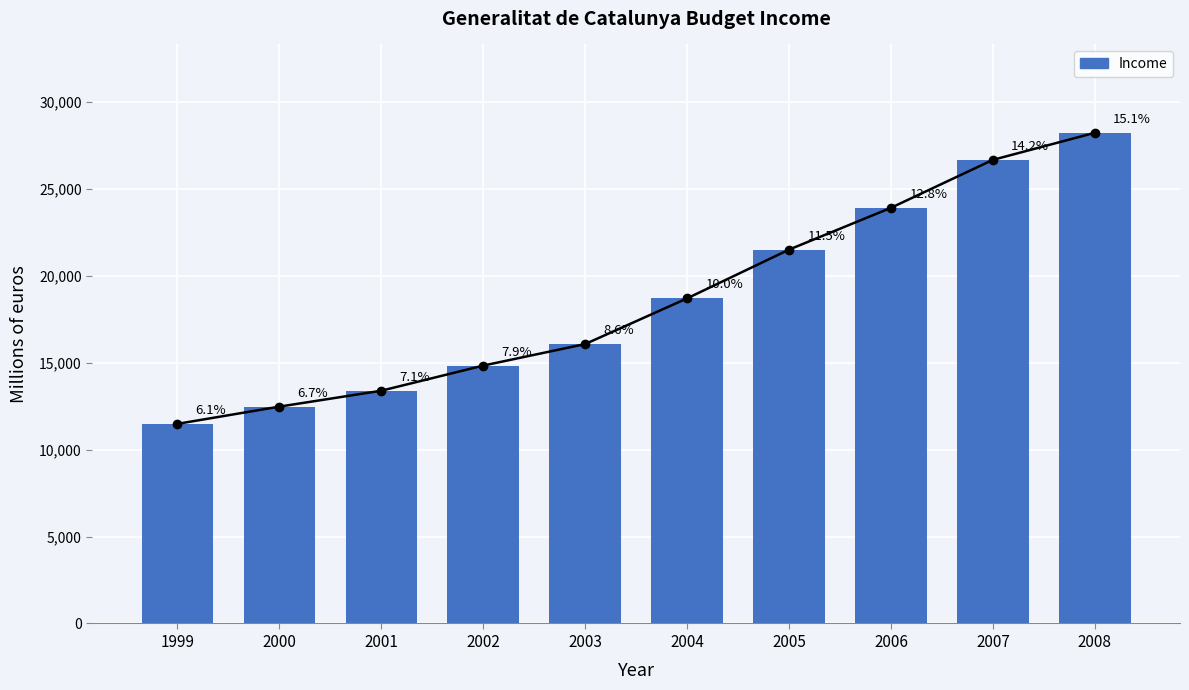

The chart shows a value of 5647.2 at 2003. True or false?

False